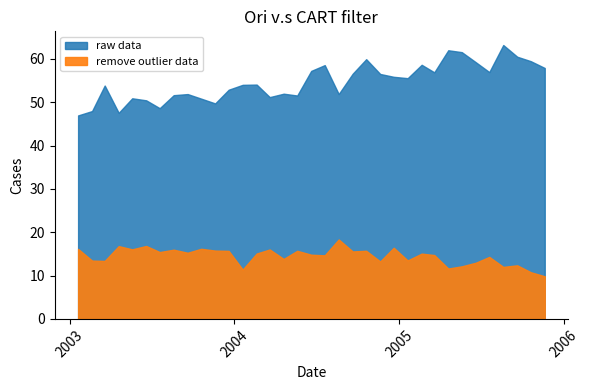

Reading left to right, transcribe all the data shown in this chart.

raw data: 0=47.0	1=48.0	2=53.9	3=47.6	4=50.9	5=50.5	6=48.6	7=51.6	8=51.9	9=50.8	10=49.7	11=52.9	12=54.0	13=54.1	14=51.2	15=52.0	16=51.6	17=57.2	18=58.6	19=51.9	20=56.6	21=60.0	22=56.5	23=55.9	24=55.6	25=58.7	26=56.9	27=62.0	28=61.6	29=59.3	30=57.0	31=63.2	32=60.5	33=59.5	34=57.9
remove outlier data: 0=16.2	1=13.5	2=13.4	3=16.8	4=16.1	5=16.8	6=15.4	7=16.0	8=15.3	9=16.2	10=15.8	11=15.7	12=11.4	13=15.1	14=16.0	15=13.8	16=15.7	17=14.8	18=14.7	19=18.3	20=15.6	21=15.7	22=13.3	23=16.4	24=13.5	25=15.1	26=14.7	27=11.6	28=12.1	29=13.0	30=14.3	31=12.0	32=12.4	33=10.8	34=9.8